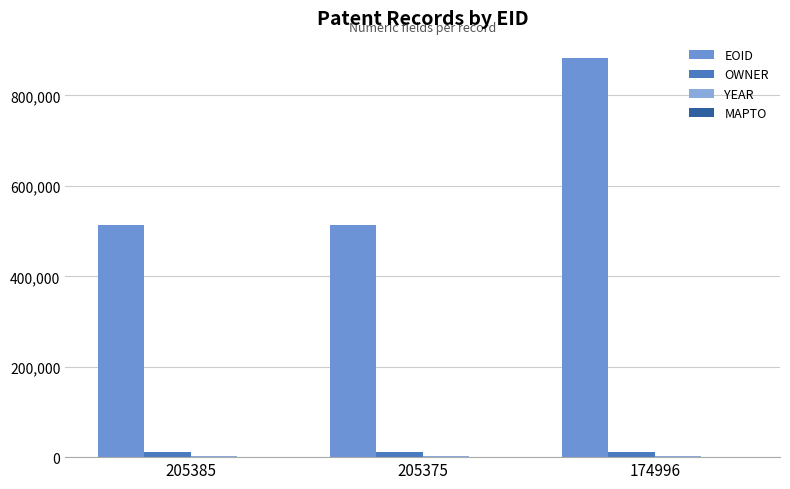

How many groups of bars are there?

3